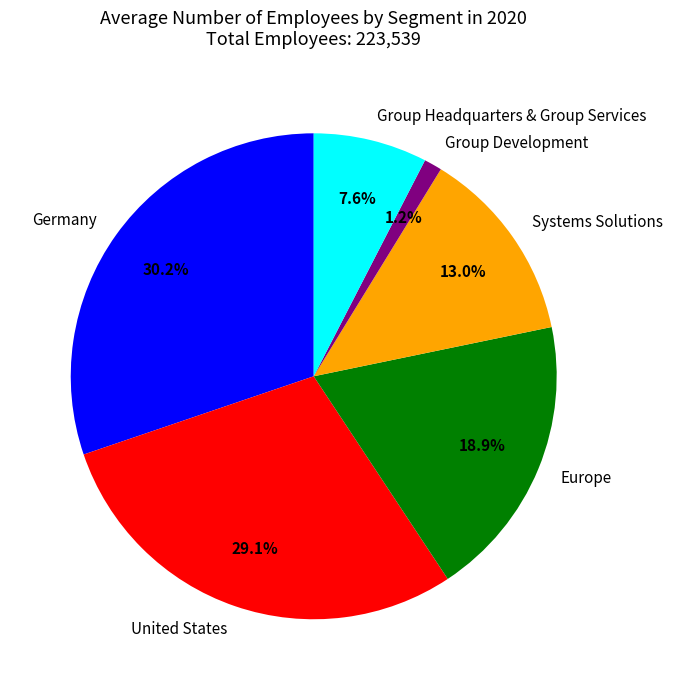

What percentage is NOT represented by Europe?

81.1%